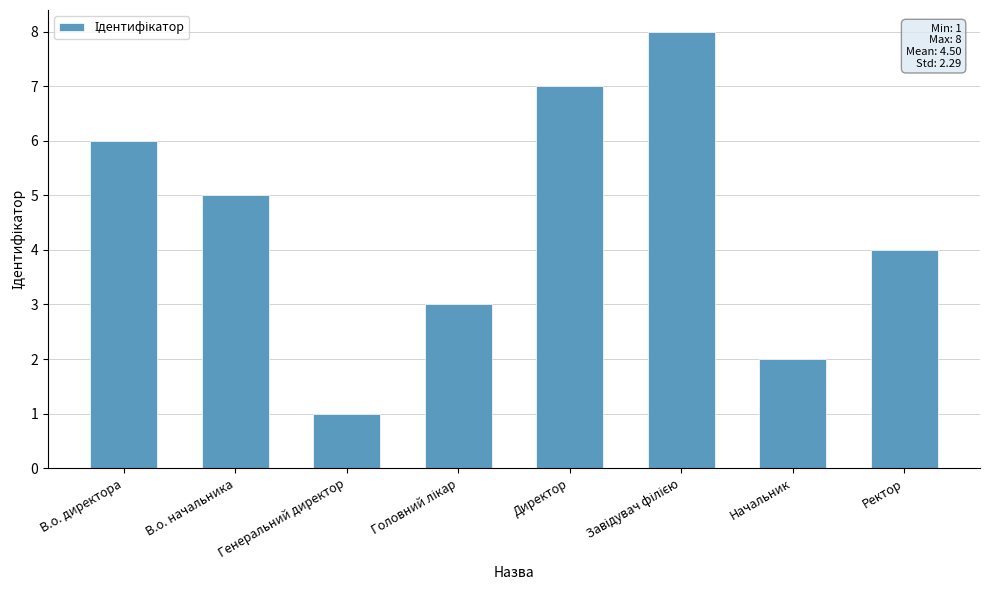

True or false: the data shows 2 at Ректор.

False